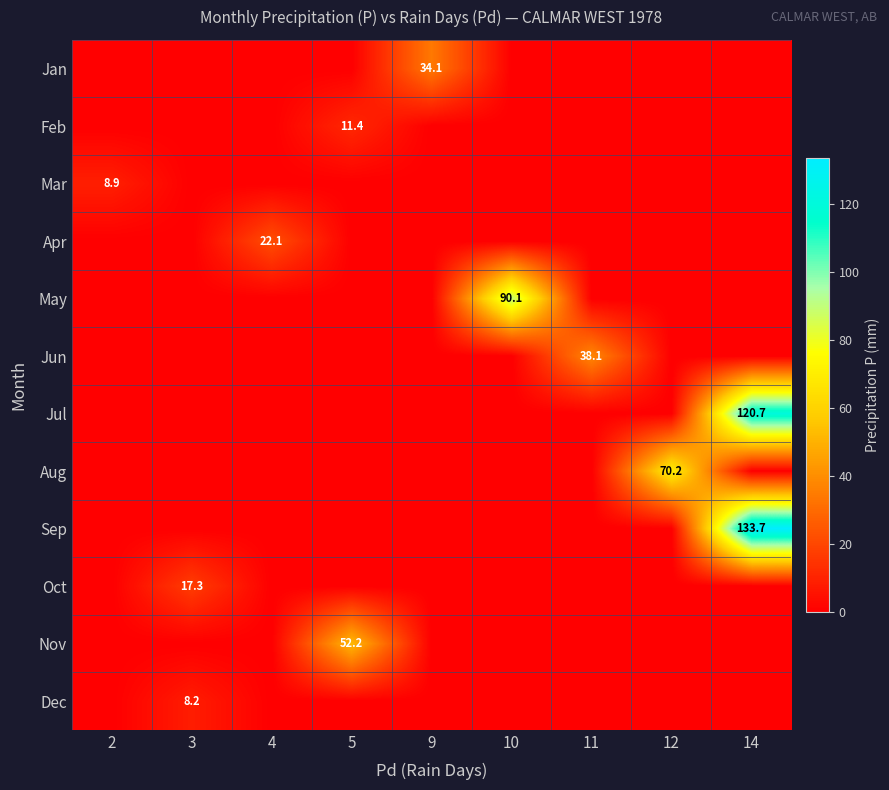

At which category is the sum across all series the highest?

14